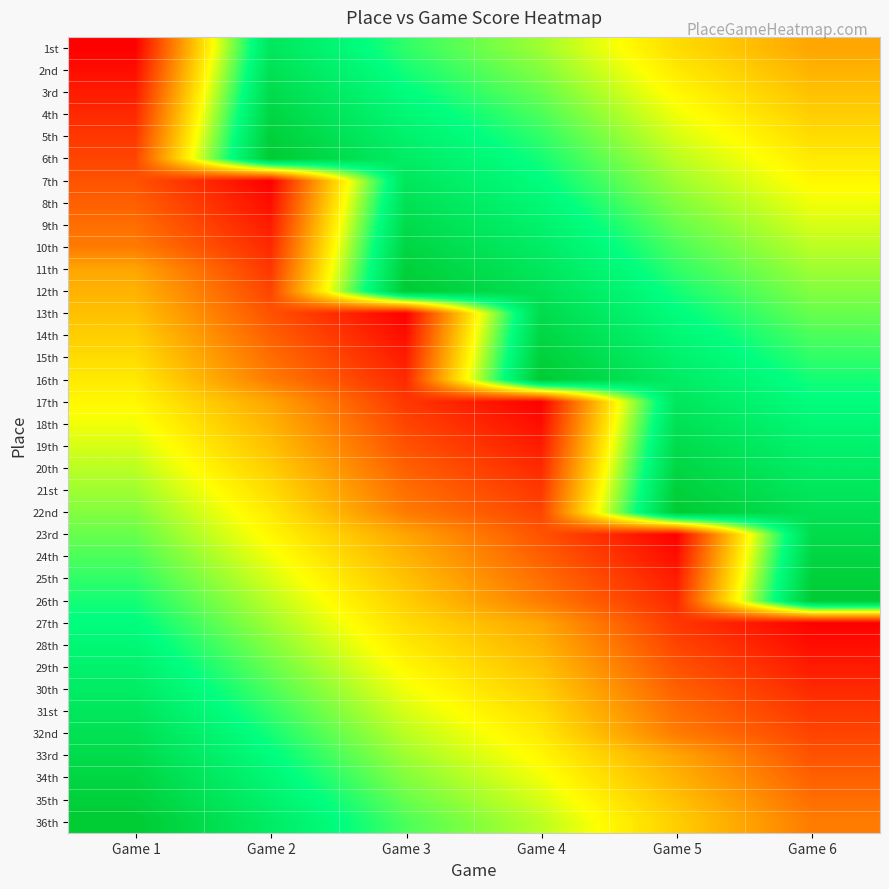

What is the difference between the highest and lowest values at Game 2?

37